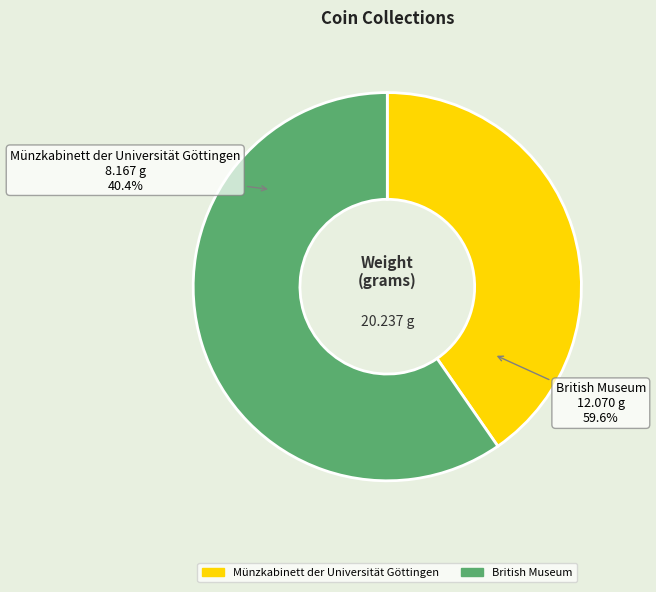

Which category has the biggest portion of the pie?

British Museum